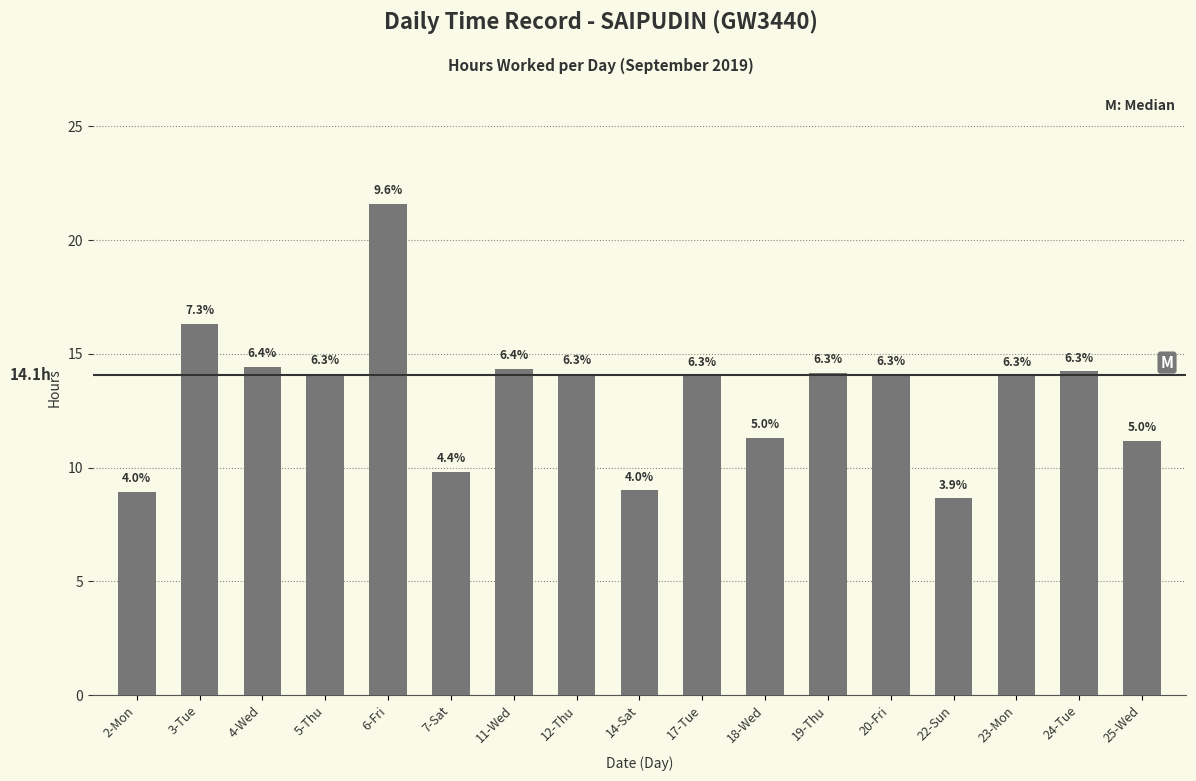

Does the chart contain any negative values?

No